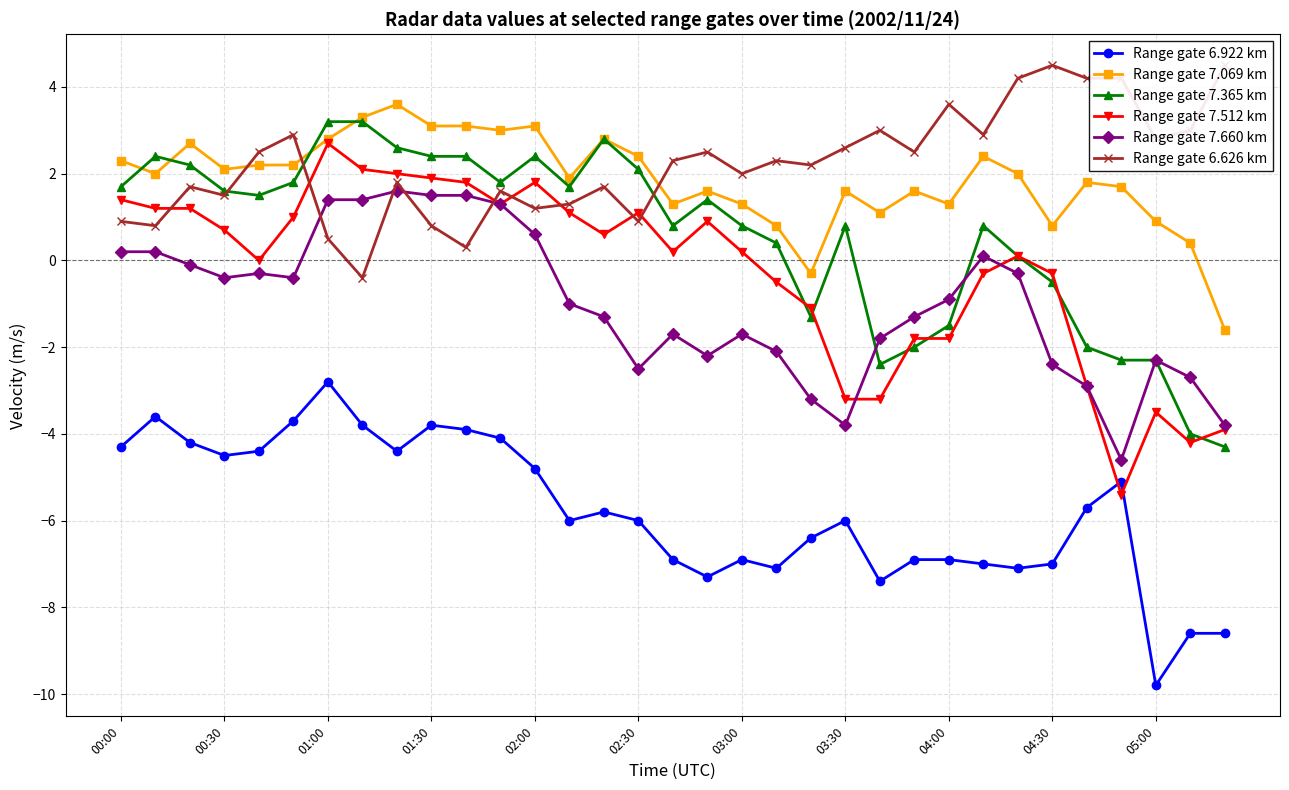

Reading left to right, extract all data points from this chart.

Range gate 6.922 km: -4.3	-3.6	-4.2	-4.5	-4.4	-3.7	-2.8	-3.8	-4.4	-3.8	-3.9	-4.1	-4.8	-6.0	-5.8	-6.0	-6.9	-7.3	-6.9	-7.1	-6.4	-6.0	-7.4	-6.9	-6.9	-7.0	-7.1	-7.0	-5.7	-5.1	-9.8	-8.6	-8.6
Range gate 7.069 km: 2.3	2.0	2.7	2.1	2.2	2.2	2.8	3.3	3.6	3.1	3.1	3.0	3.1	1.9	2.8	2.4	1.3	1.6	1.3	0.8	-0.3	1.6	1.1	1.6	1.3	2.4	2.0	0.8	1.8	1.7	0.9	0.4	-1.6
Range gate 7.365 km: 1.7	2.4	2.2	1.6	1.5	1.8	3.2	3.2	2.6	2.4	2.4	1.8	2.4	1.7	2.8	2.1	0.8	1.4	0.8	0.4	-1.3	0.8	-2.4	-2.0	-1.5	0.8	0.1	-0.5	-2.0	-2.3	-2.3	-4.0	-4.3
Range gate 7.512 km: 1.4	1.2	1.2	0.7	0.0	1.0	2.7	2.1	2.0	1.9	1.8	1.3	1.8	1.1	0.6	1.1	0.2	0.9	0.2	-0.5	-1.1	-3.2	-3.2	-1.8	-1.8	-0.3	0.1	-0.3	-2.9	-5.4	-3.5	-4.2	-3.9
Range gate 7.660 km: 0.2	0.2	-0.1	-0.4	-0.3	-0.4	1.4	1.4	1.6	1.5	1.5	1.3	0.6	-1.0	-1.3	-2.5	-1.7	-2.2	-1.7	-2.1	-3.2	-3.8	-1.8	-1.3	-0.9	0.1	-0.3	-2.4	-2.9	-4.6	-2.3	-2.7	-3.8
Range gate 6.626 km: 0.9	0.8	1.7	1.5	2.5	2.9	0.5	-0.4	1.8	0.8	0.3	1.6	1.2	1.3	1.7	0.9	2.3	2.5	2.0	2.3	2.2	2.6	3.0	2.5	3.6	2.9	4.2	4.5	4.2	4.2	2.8	3.0	4.5